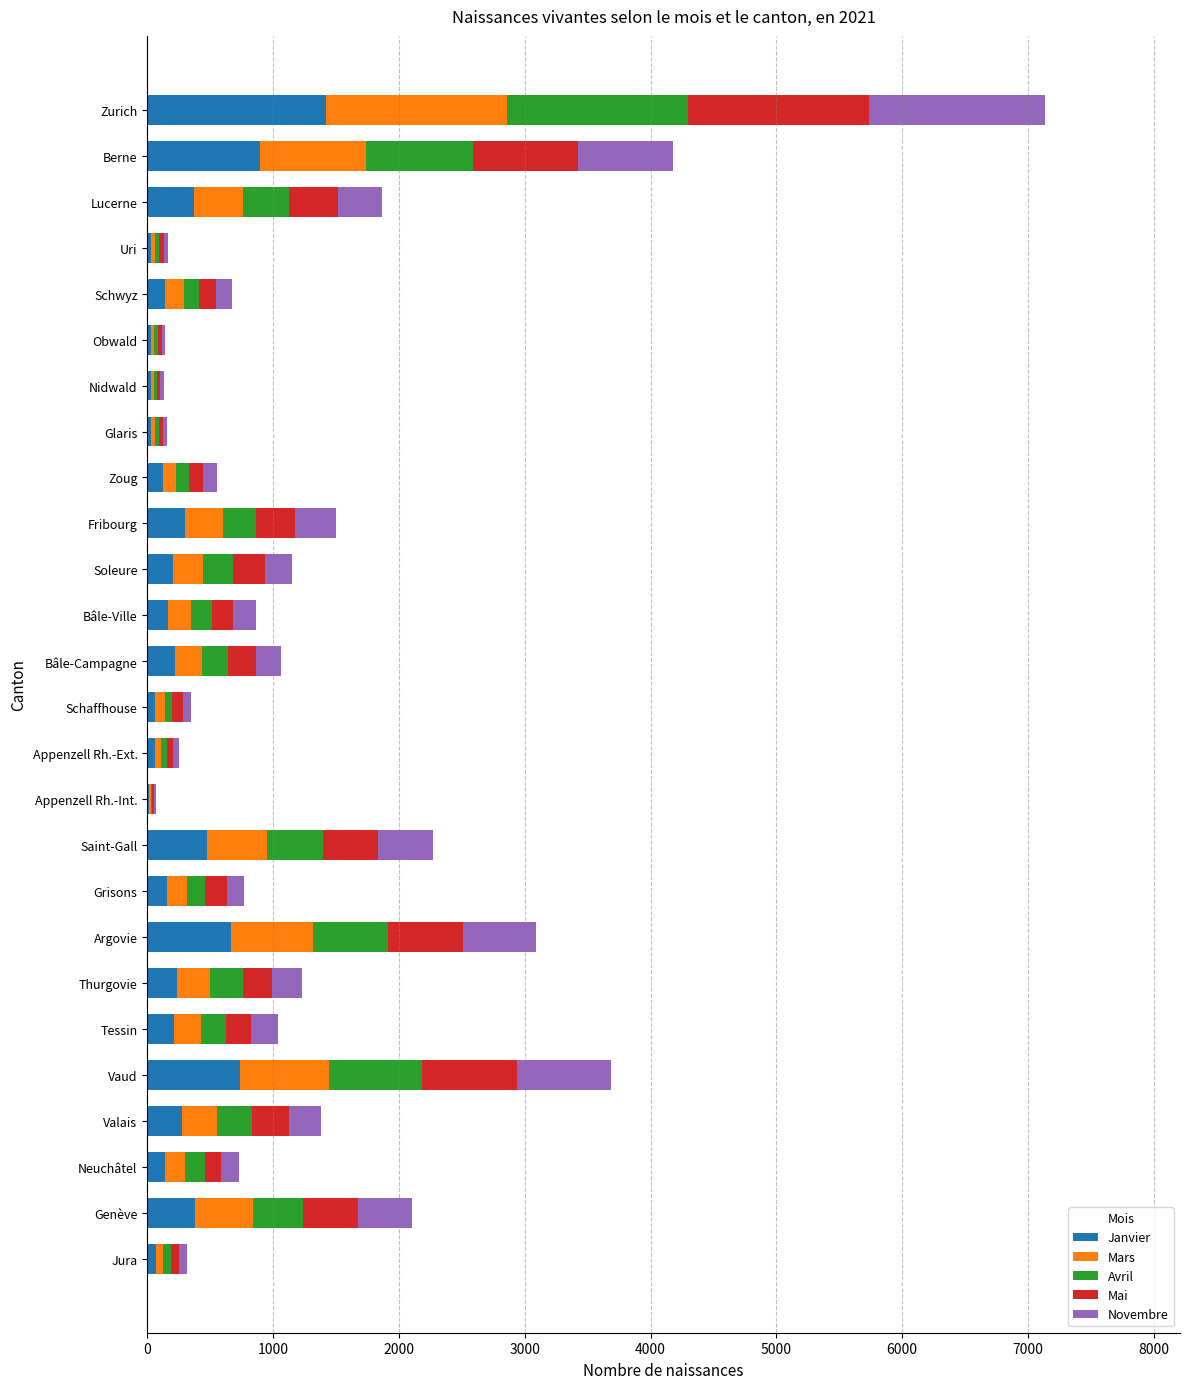

What are all the series names shown in the legend?

Janvier, Mars, Avril, Mai, Novembre